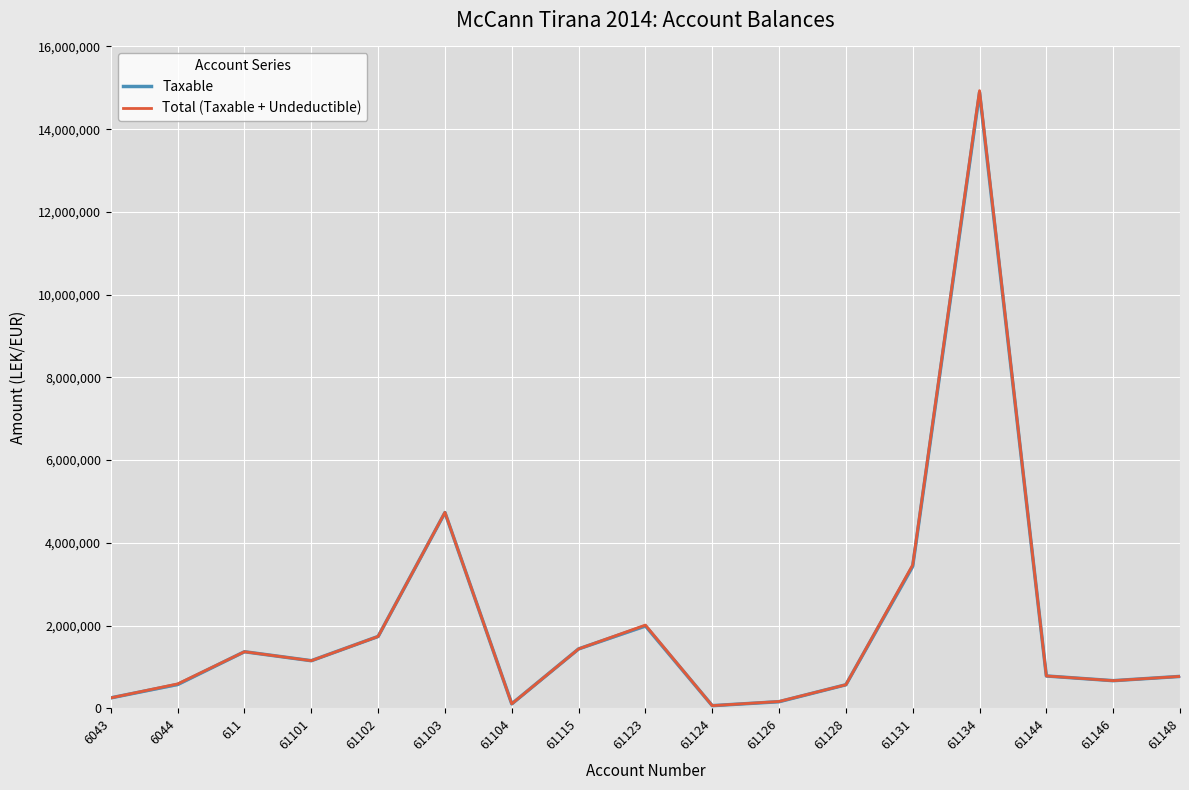

The value of Taxable at 61103 is 8149300.5. True or false?

False